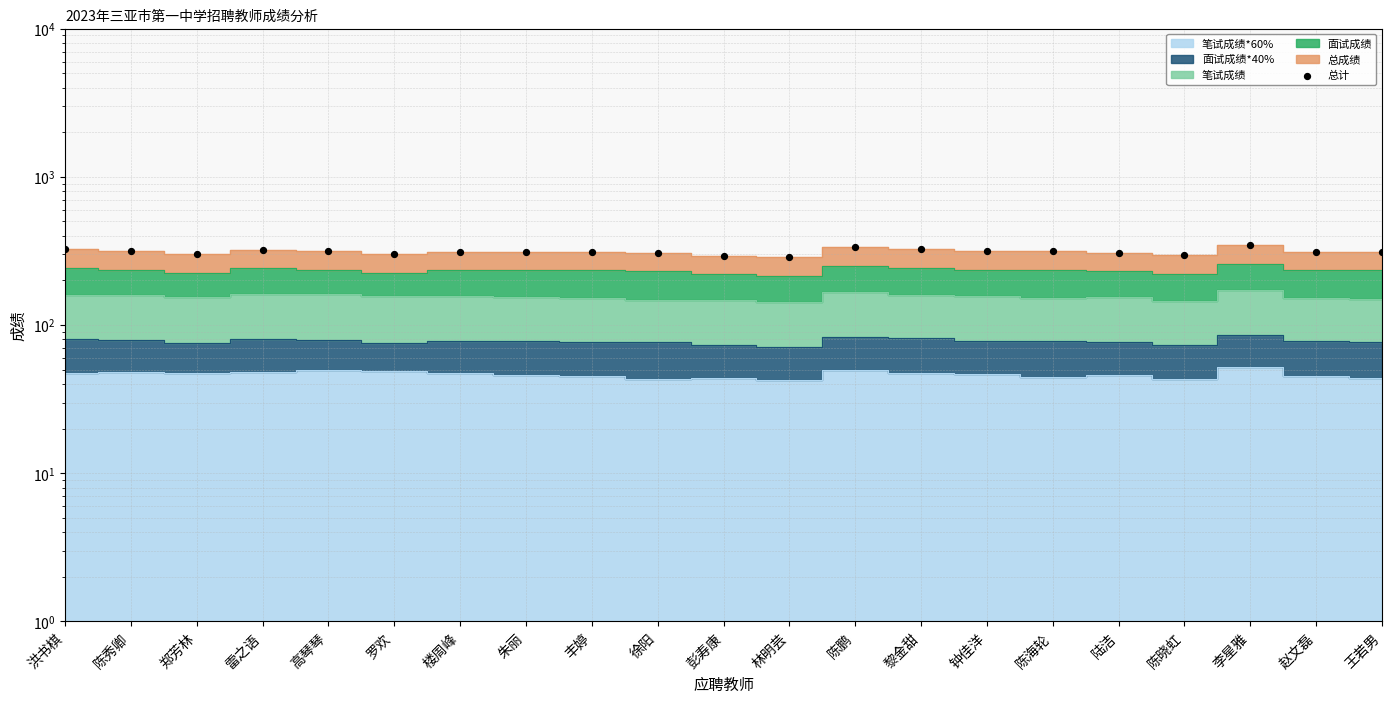

What is the ratio of the value at 赵文磊 to the value at 陈鹏?

0.9